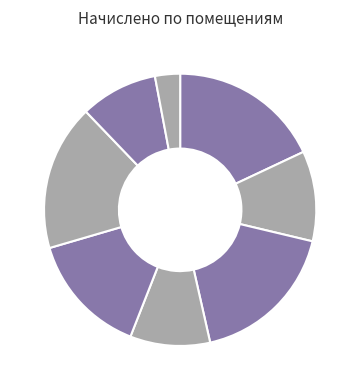

How many slices are in this pie chart?

8